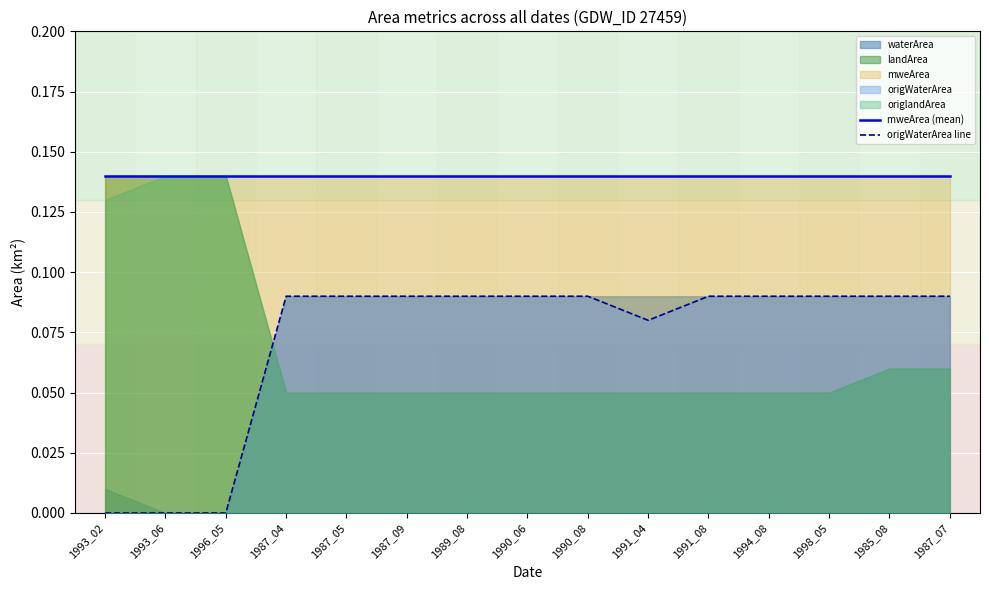

How many values in the origWaterArea line series exceed 0?

12